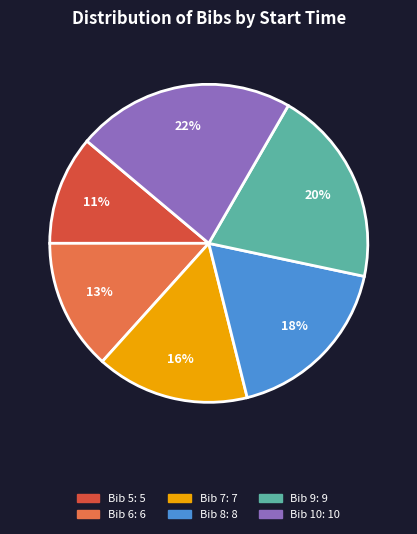

How many slices are in this pie chart?

6